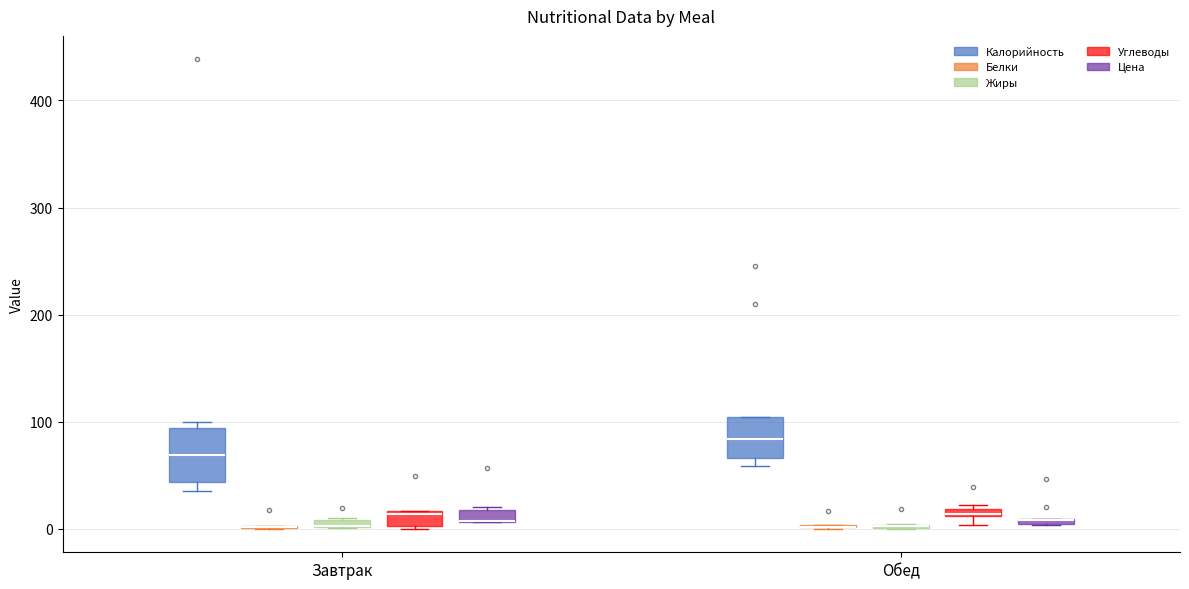

Which box is the tallest, from its lower edge to its upper edge?

Завтрак (Калорийность)